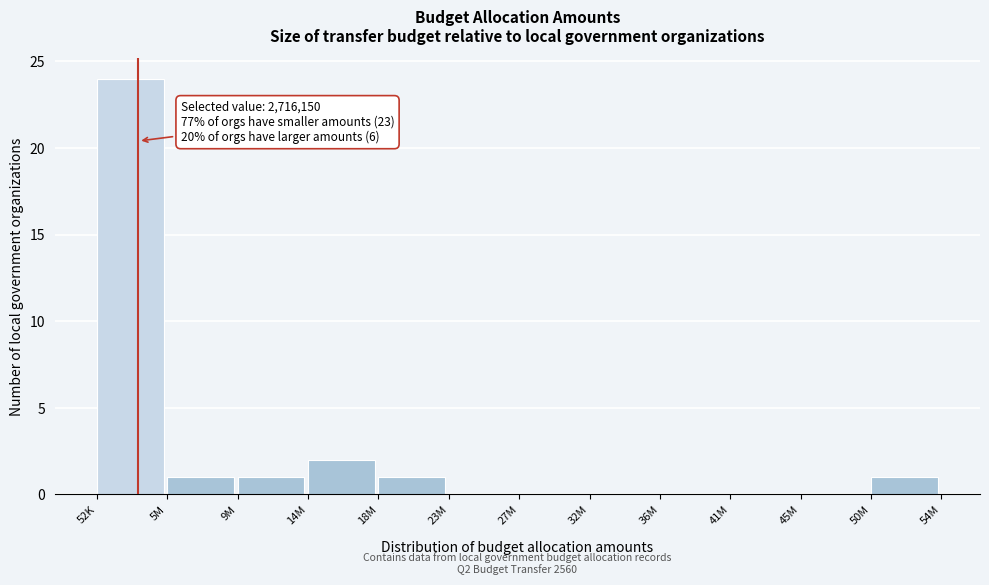

Reading right to left, list all the values displayed in this chart.

50M=1	45M=0	41M=0	36M=0	32M=0	27M=0	23M=0	18M=1	14M=2	9M=1	5M=1	52K=24